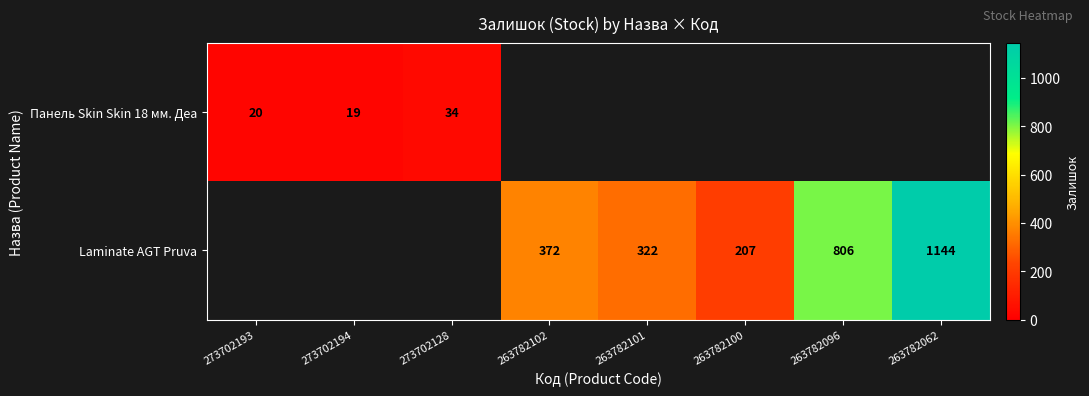

True or false: Laminate AGT Pruva has a value of 1924 at 263782062.

False